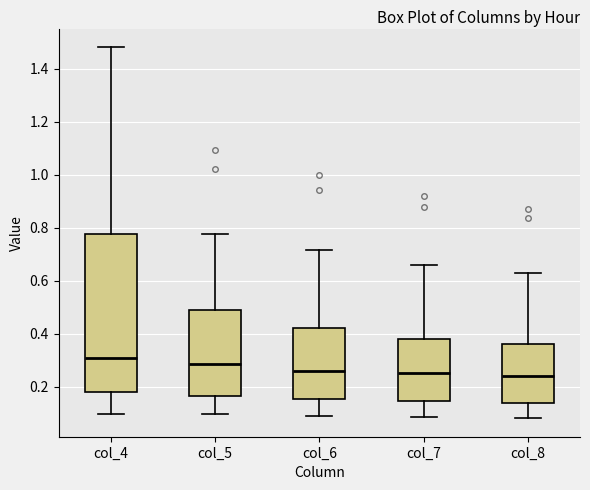

Where does the median line of the box for col_4 sit on the y-axis? The values are not printed on the chart, so give them approximately, as read against the axis.

0.30